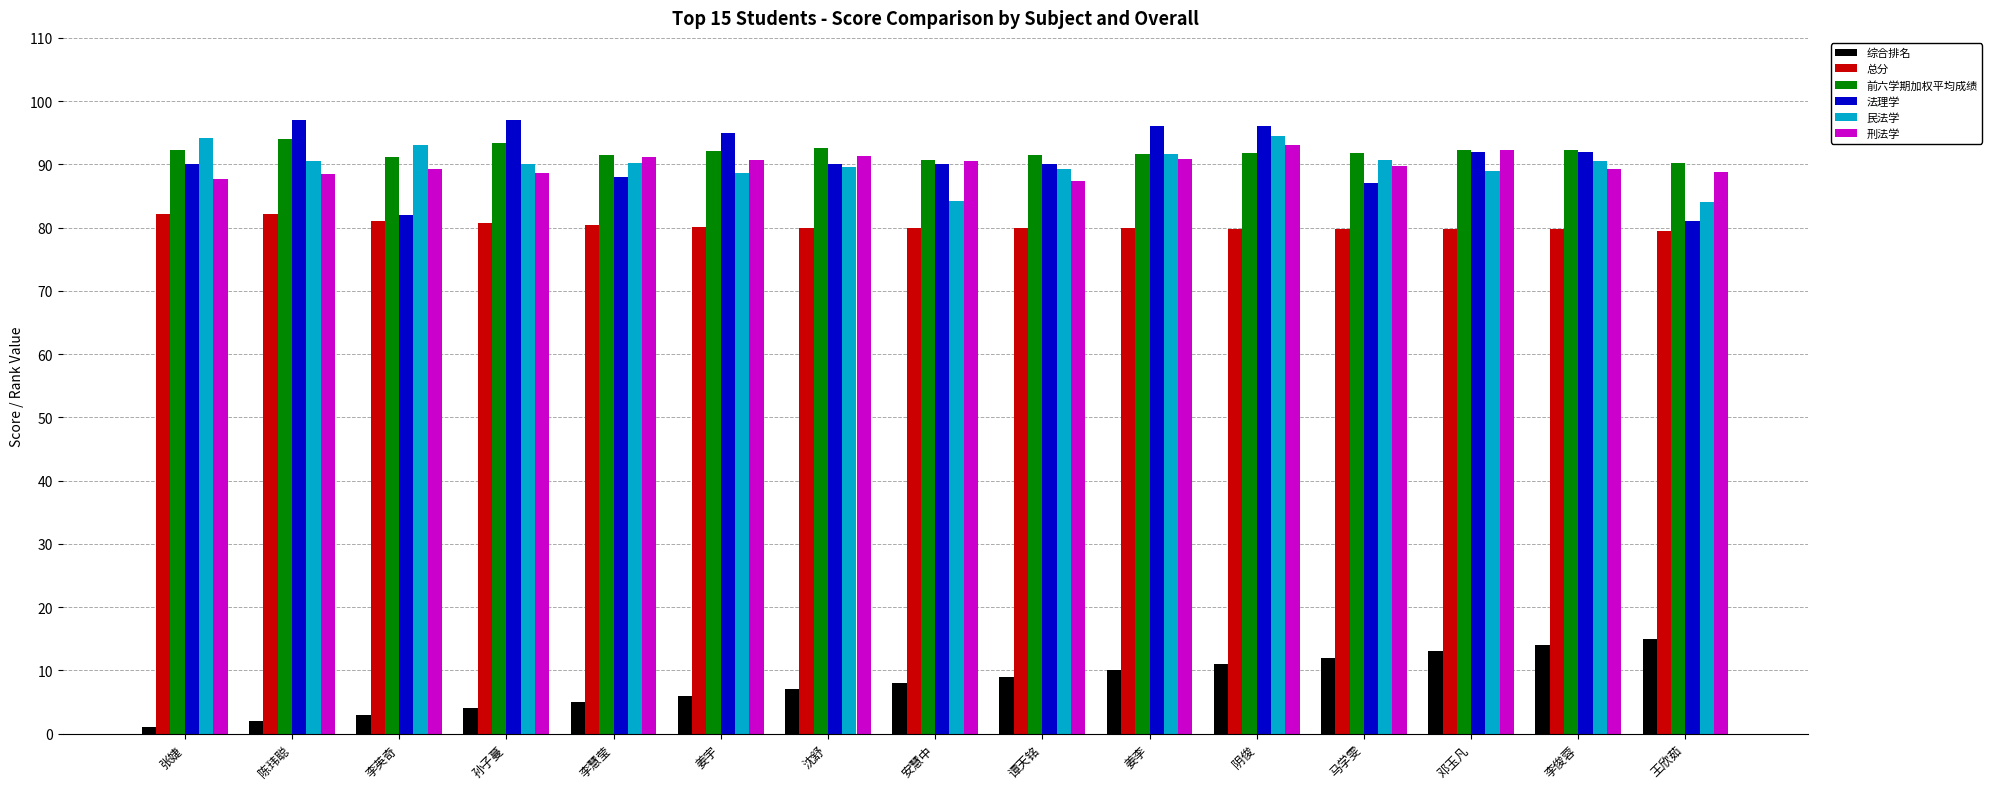

The 民法学 series shows 45.6 at 谭天铭. True or false?

False